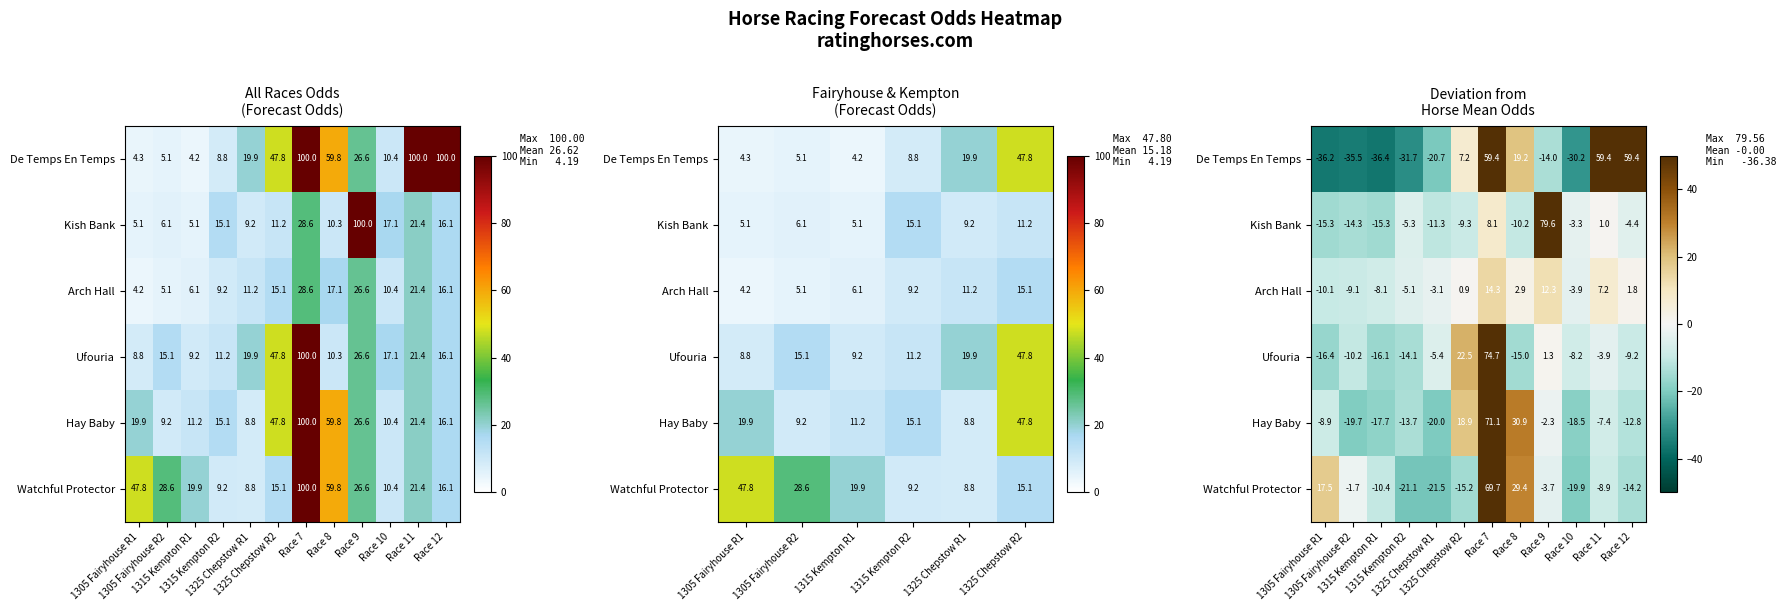

Count the number of categories in the chart.

12